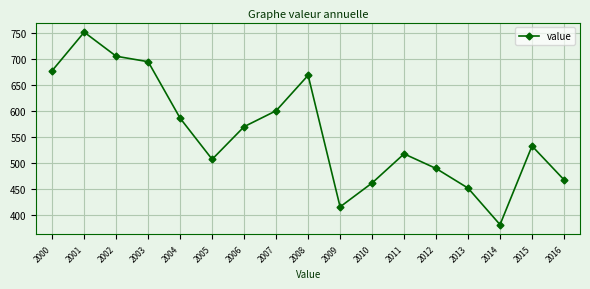

What is the value of the 5th point from the left?

586.3